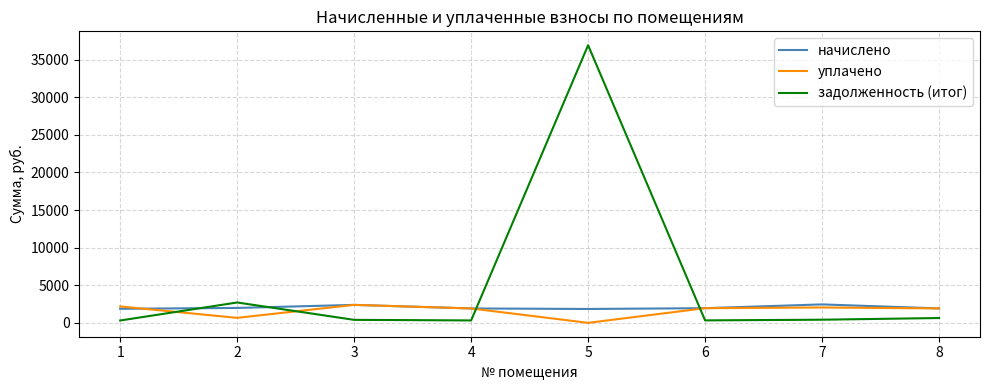

Does the chart display data point markers on the line(s)?

No